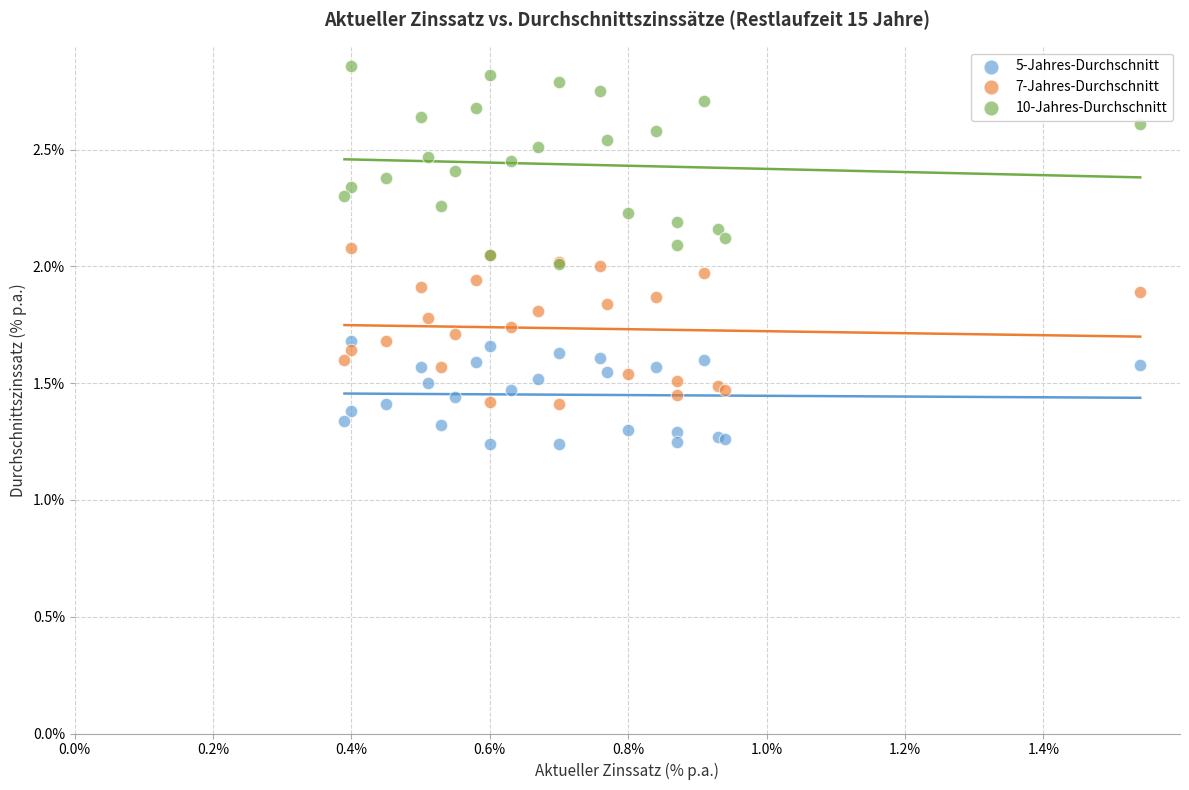

Which series reaches the minimum Y coordinate?

5-Jahres-Durchschnitt